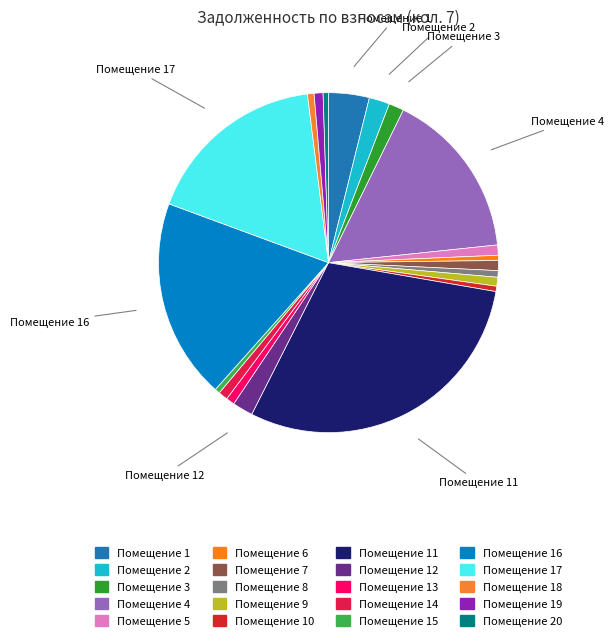

Count the number of slices in the pie.

20